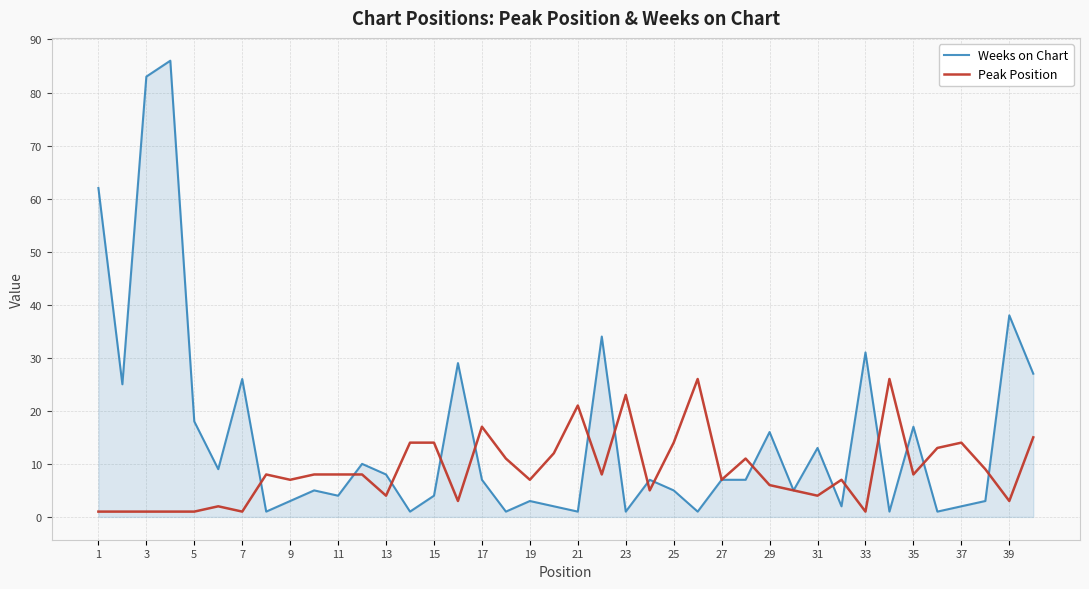

List the series in order of their peak value, highest first.

Weeks on Chart, Peak Position